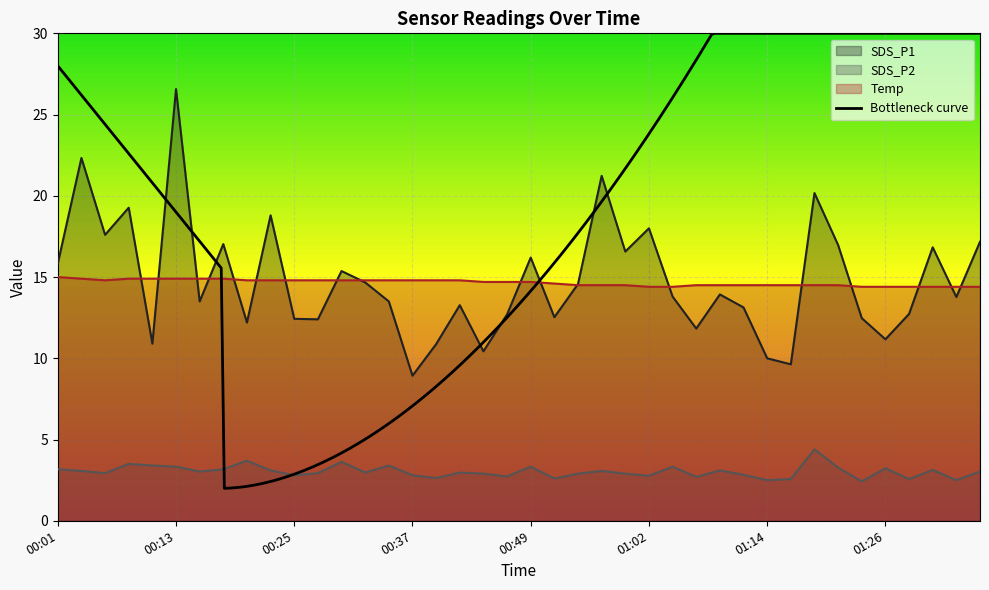

How many values in the SDS_P1 series exceed 13?

25